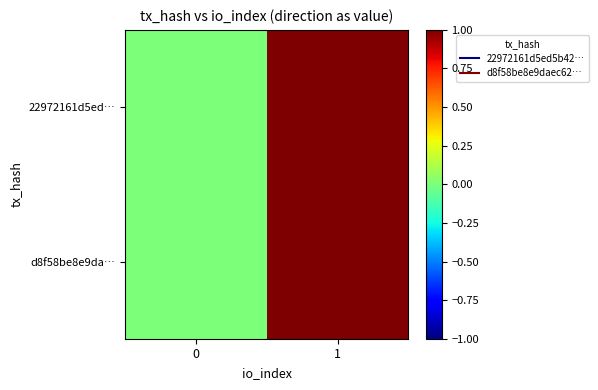

How many data points does each series have?

2